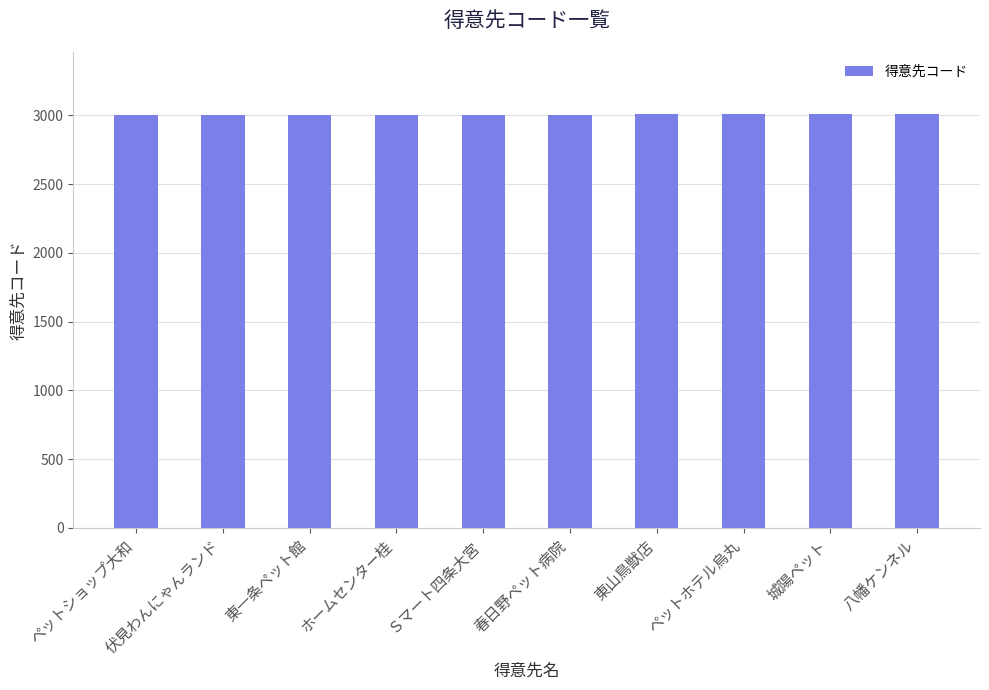

Count the values in the range 3003 to 3008.

6